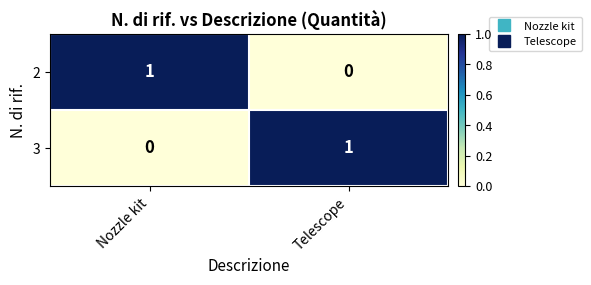

What is the greatest value displayed?

1